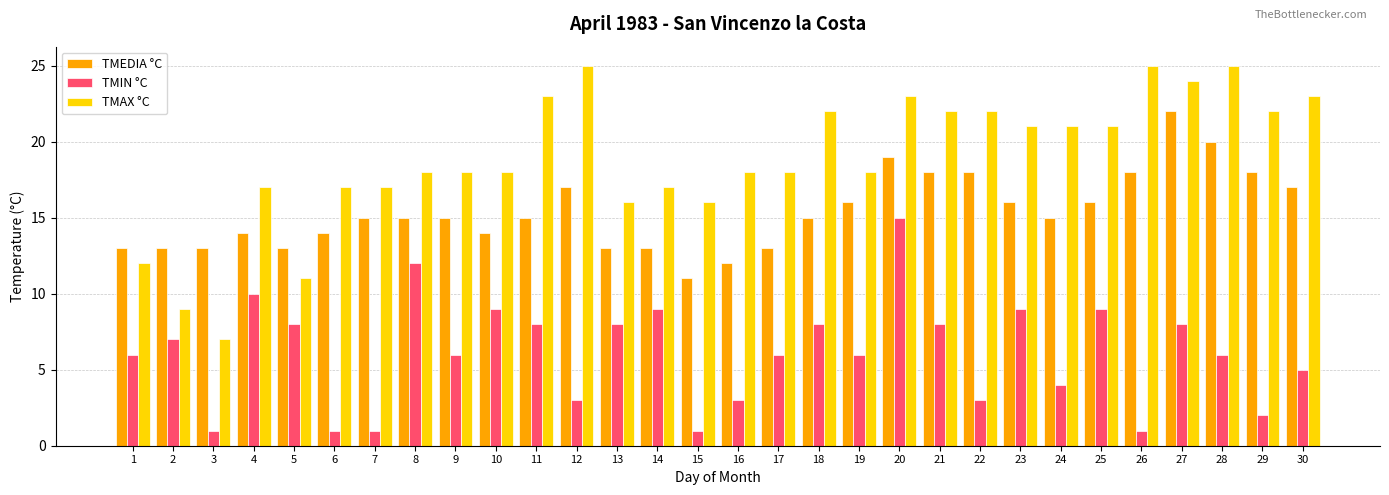

How many bars are there in total?

90